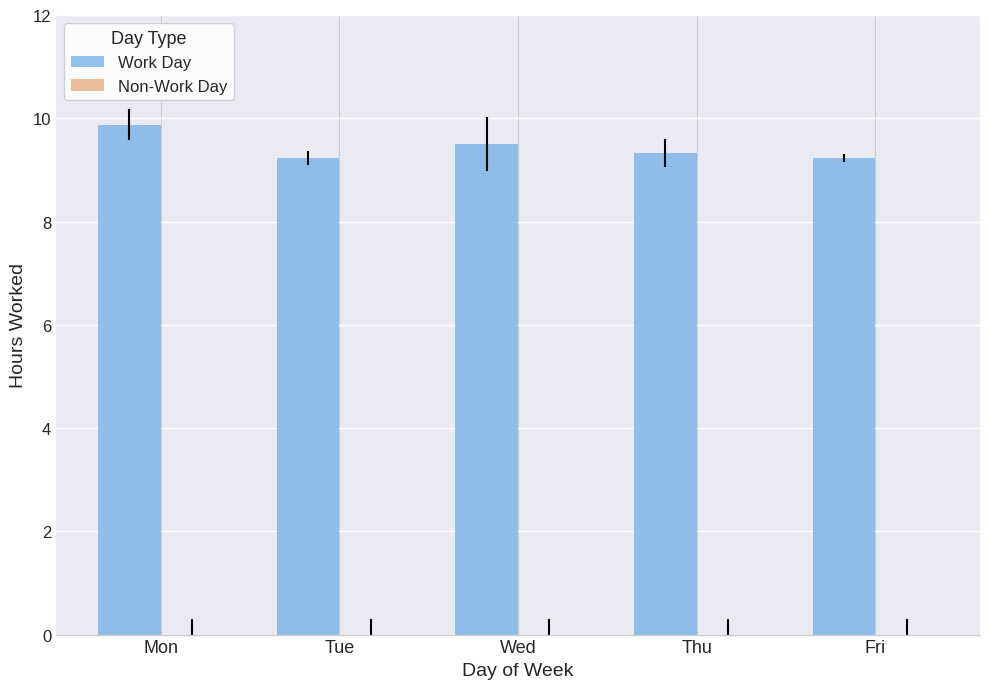

What is the sum of all values?

47.2